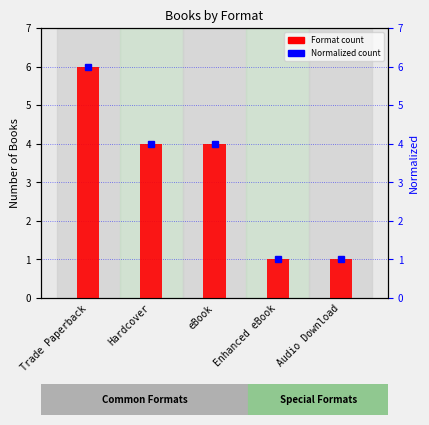

What is the difference between the maximum and minimum values in the Format count series?

5